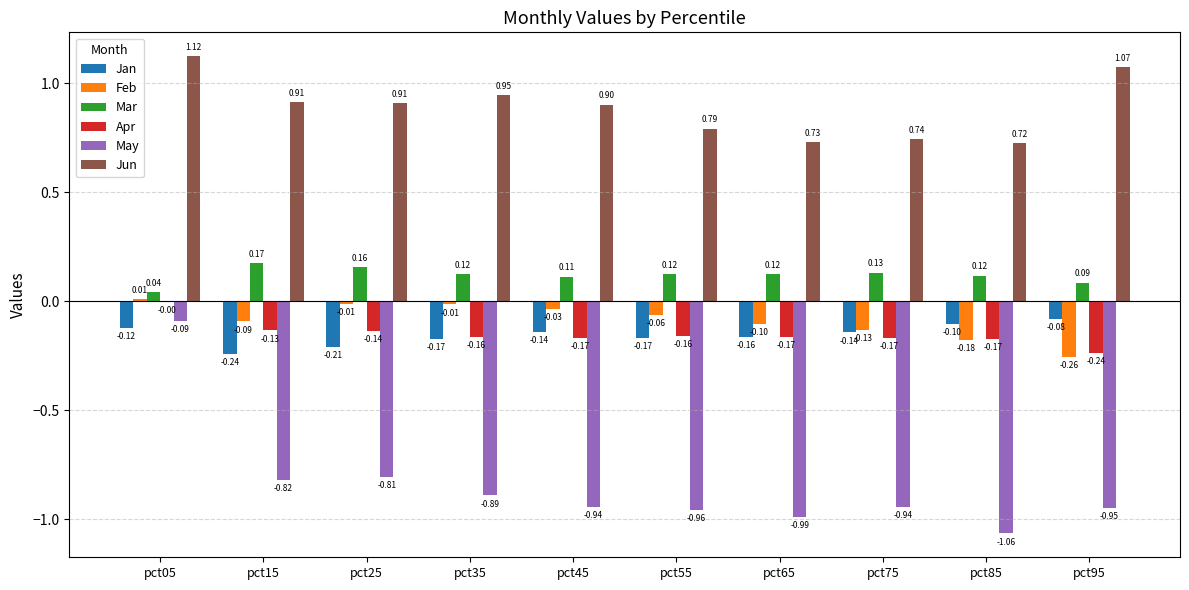

What is the sum of all Jan values?

-1.5